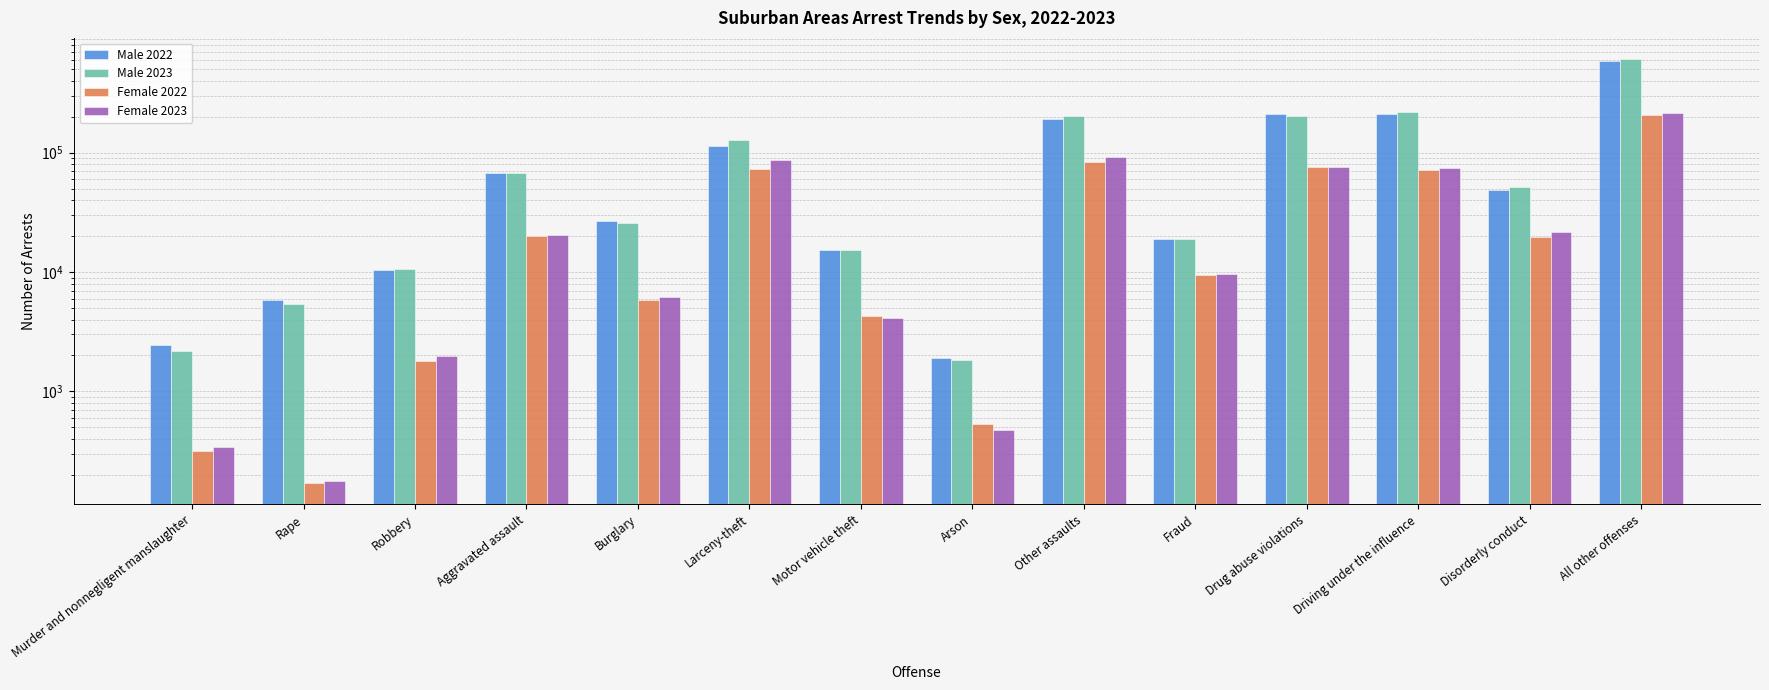

Count the number of data series in this chart.

4